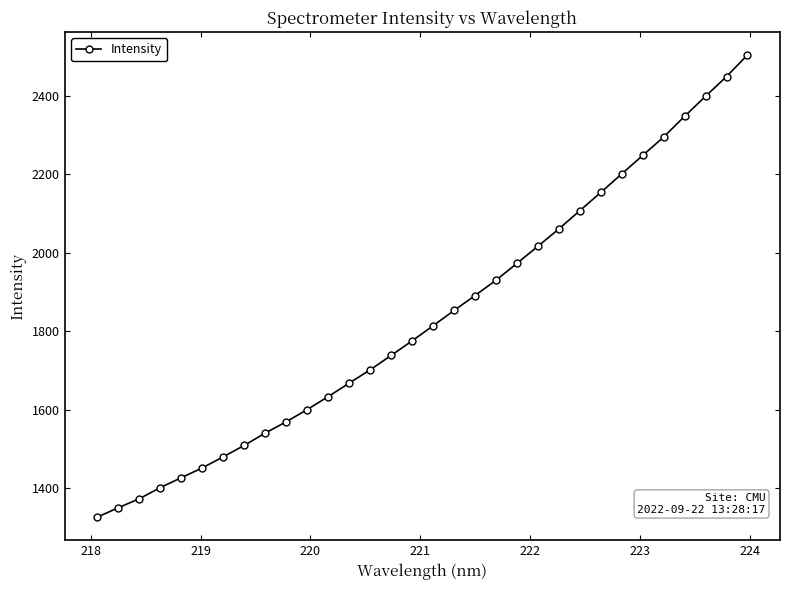

What is the greatest value displayed?

2504.3